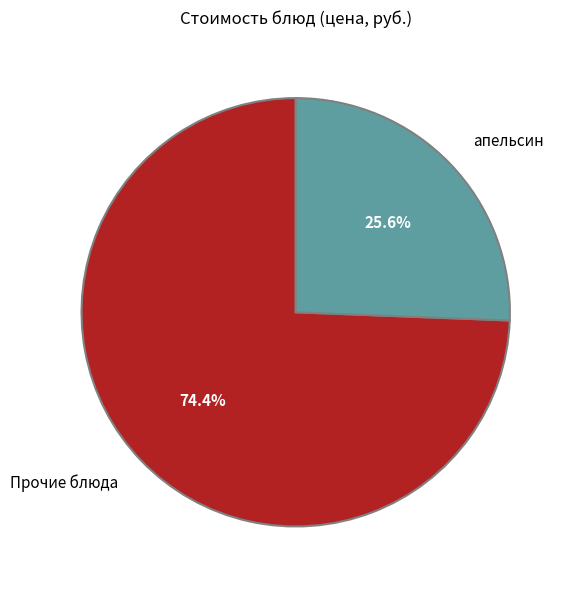

Is the sum of Прочие блюда and апельсин greater than half?

Yes